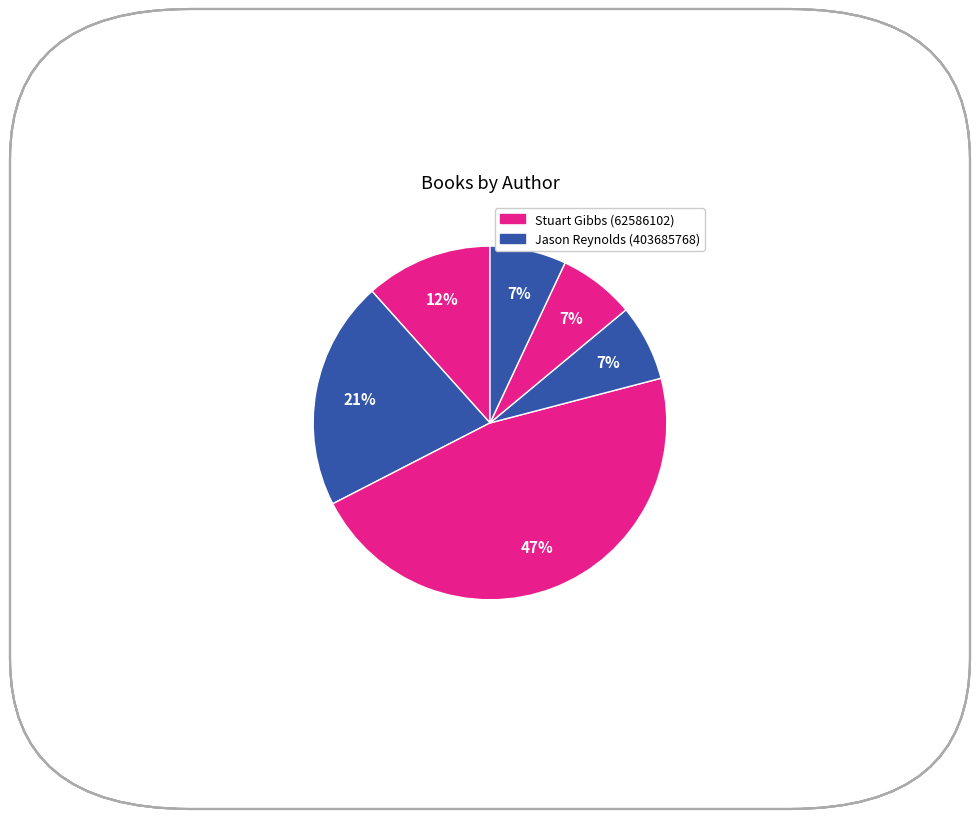

How many slices are in this pie chart?

6